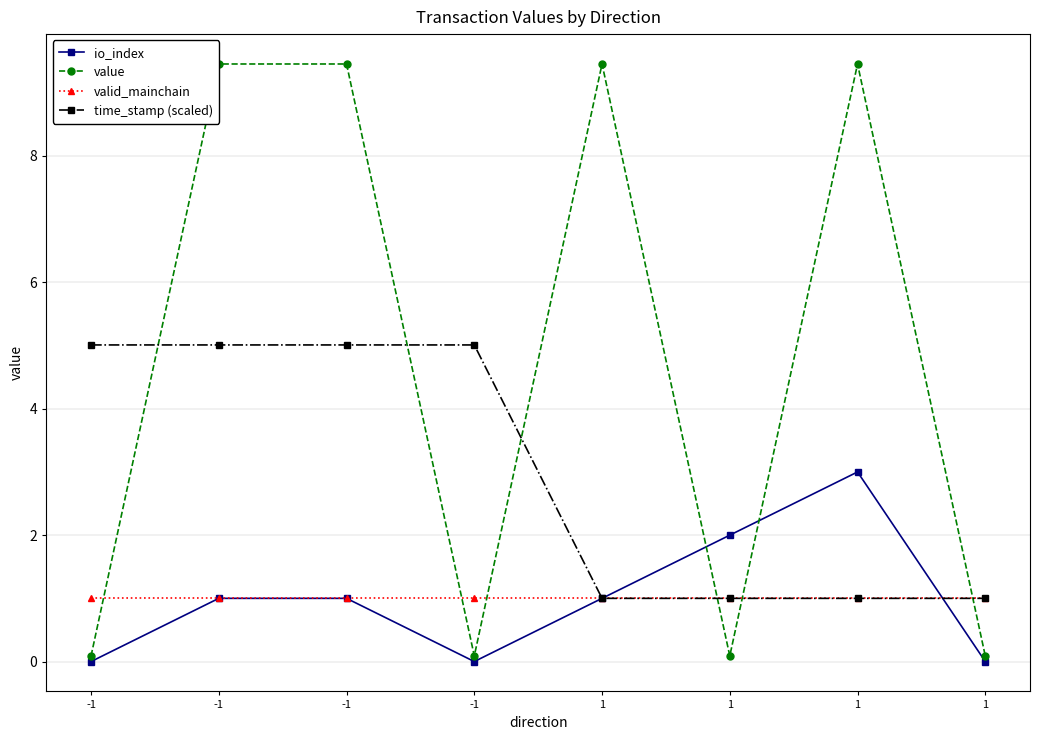

Reading left to right, list all the values displayed in this chart.

io_index: 0.0	1.0	1.0	0.0	1.0	2.0	3.0	0.0
value: 0.1	9.5	9.5	0.1	9.5	0.1	9.5	0.1
valid_mainchain: 1.0	1.0	1.0	1.0	1.0	1.0	1.0	1.0
time_stamp (scaled): 5.0	5.0	5.0	5.0	1.0	1.0	1.0	1.0